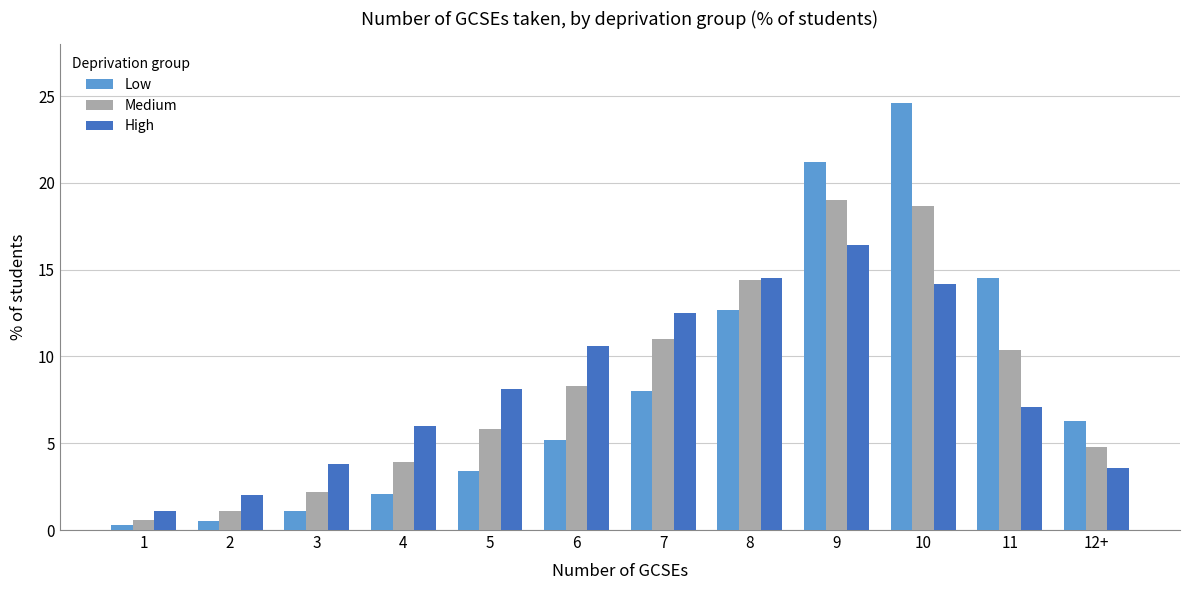

At which category is the sum across all series the highest?

10